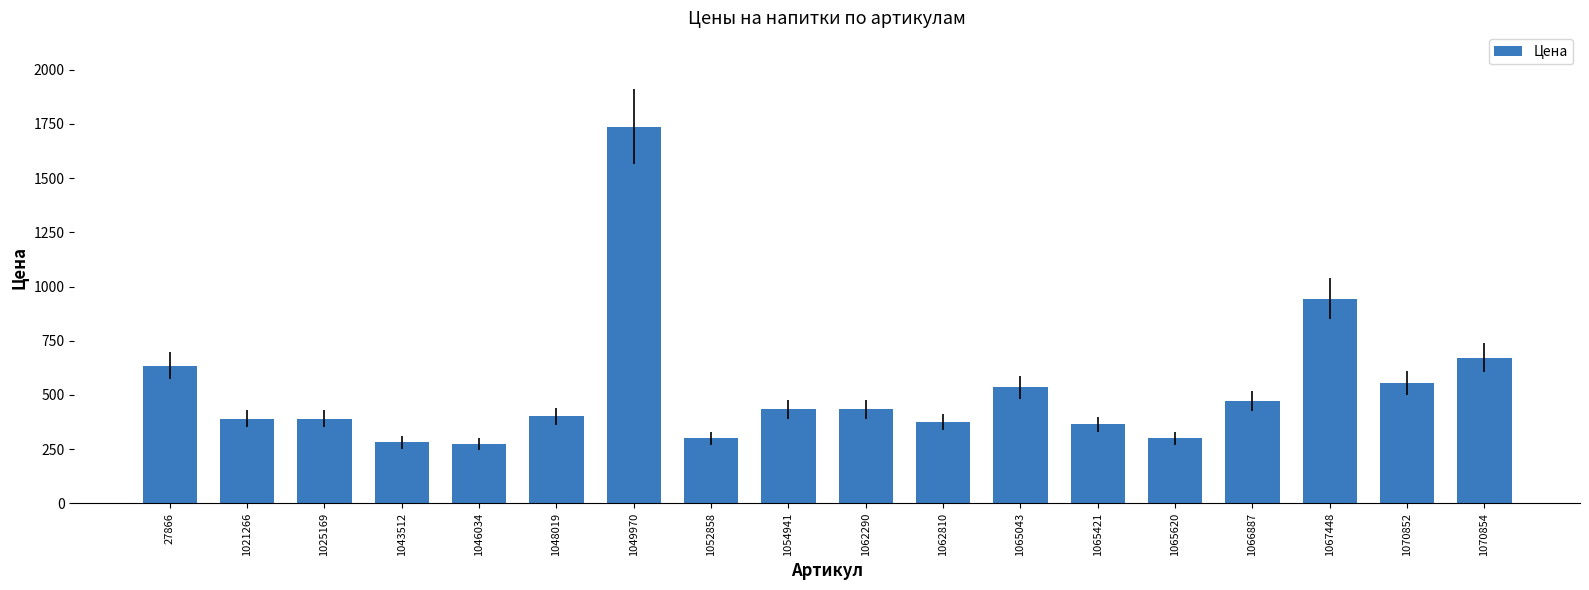

Which category has the highest value across all series?

1049970